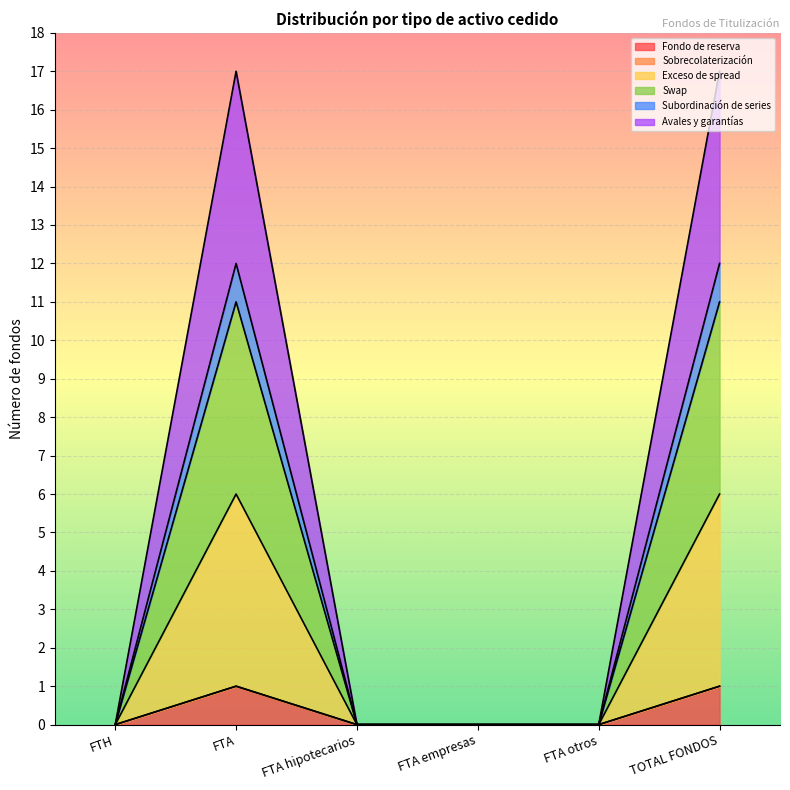

True or false: Swap has a value of 3 at FTA hipotecarios.

False